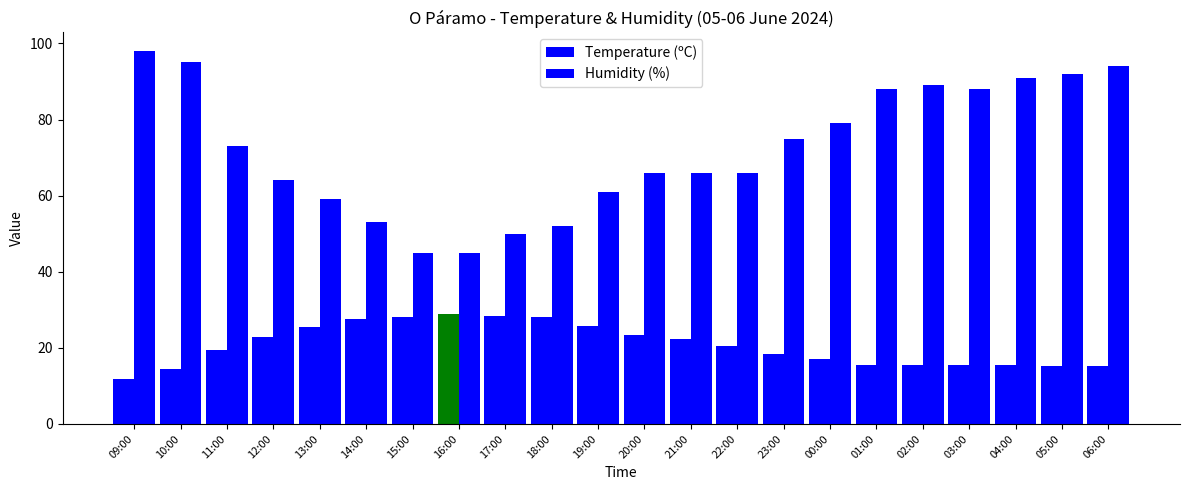

The Temperature (ºC) series shows 28.0 at 15:00. True or false?

True